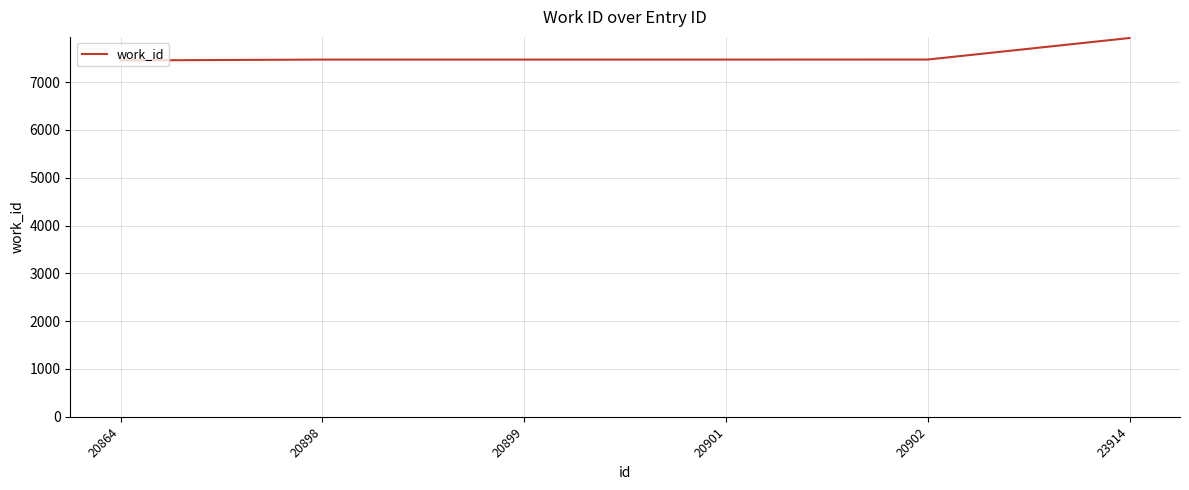

Which category has the highest value across all series?

23914